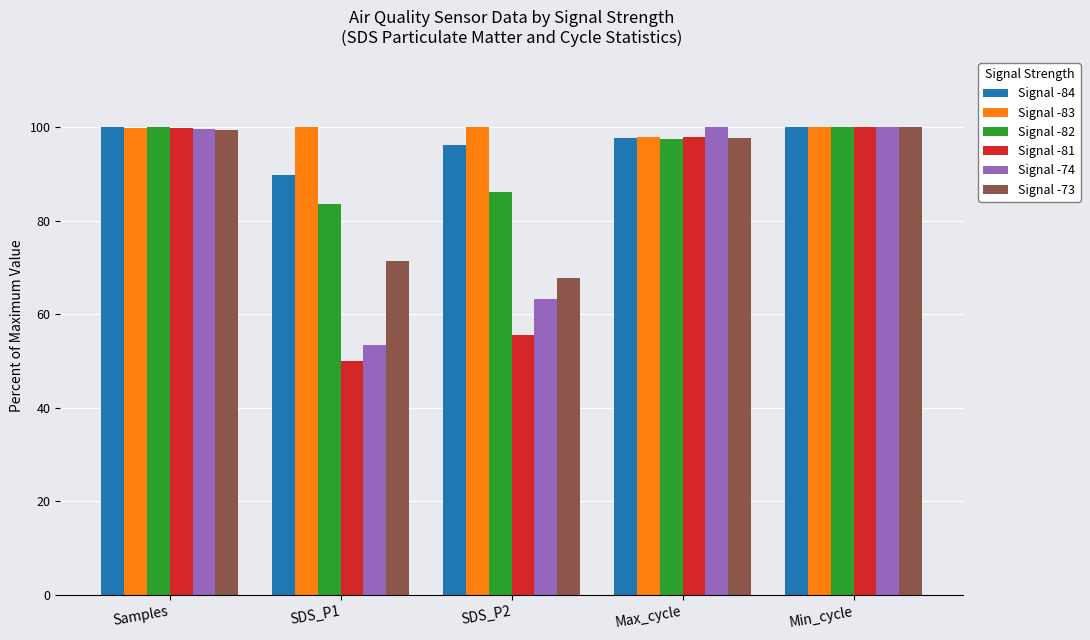

Which series has the widest spread of values?

Signal -81